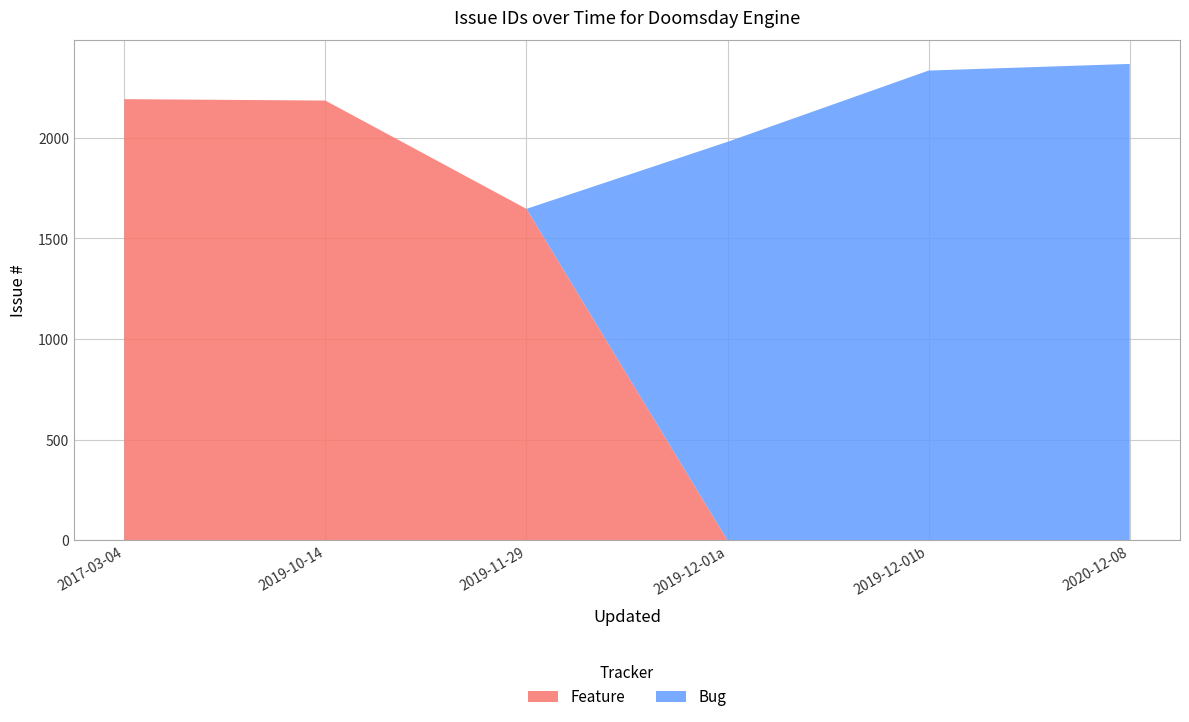

Where is Feature nearest to the value 1096?

2019-11-29